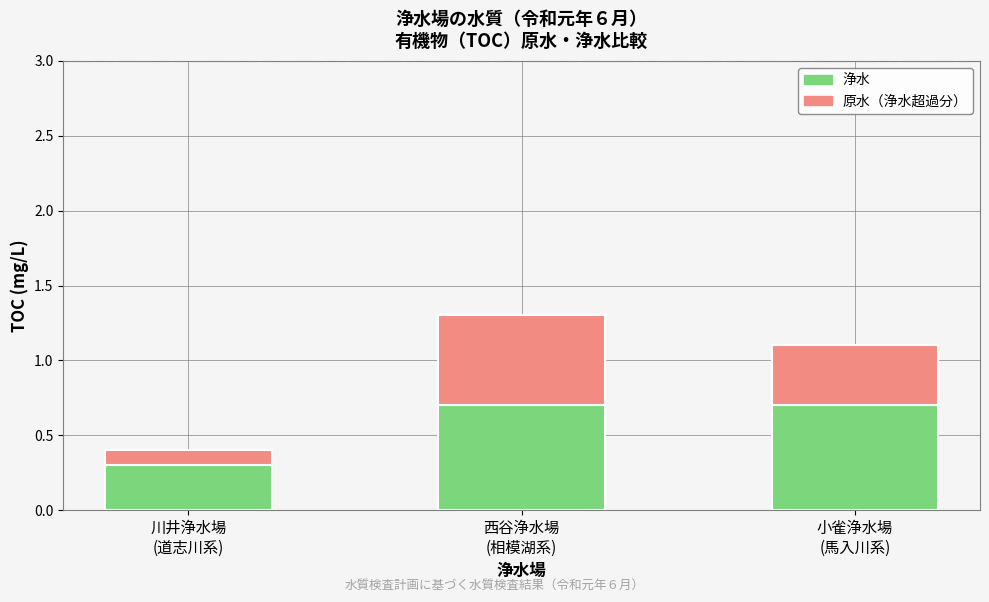

Reading right to left, transcribe the values for 浄水.

0.7	0.7	0.3